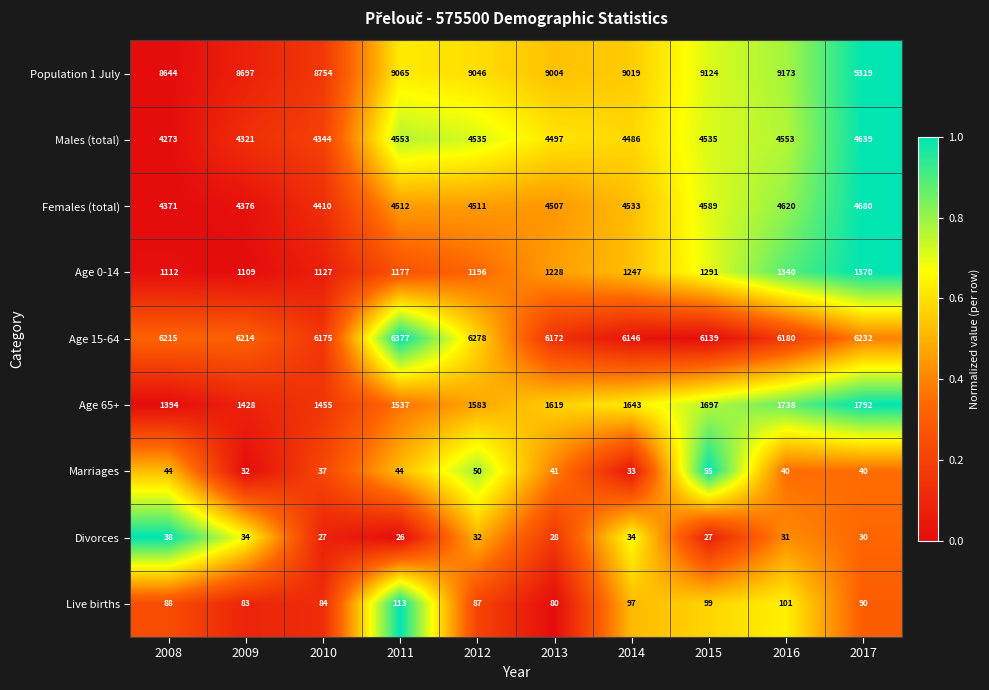

What is the greatest value displayed?

9319